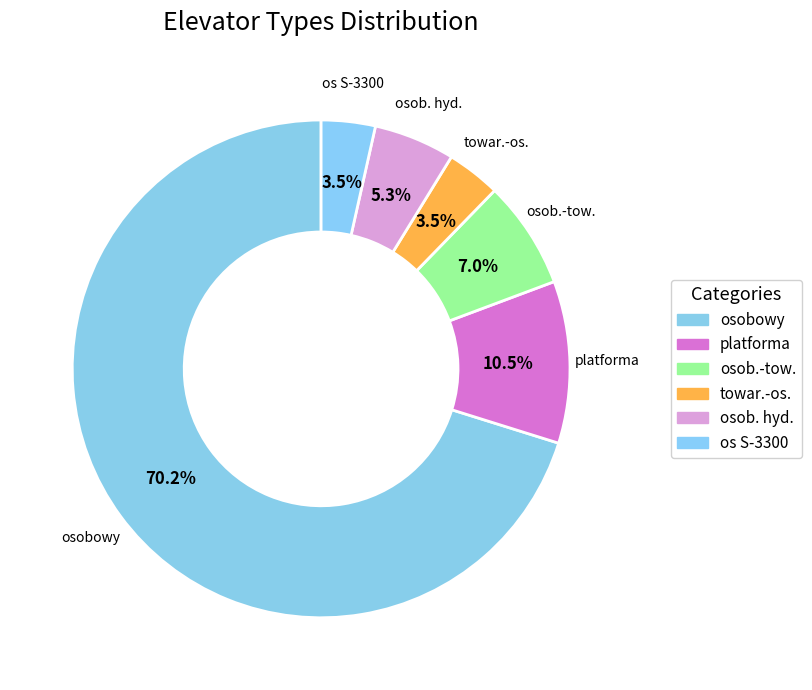

To the nearest percent, what is the difference between the platforma and osob.-tow. slice percentages?

4%